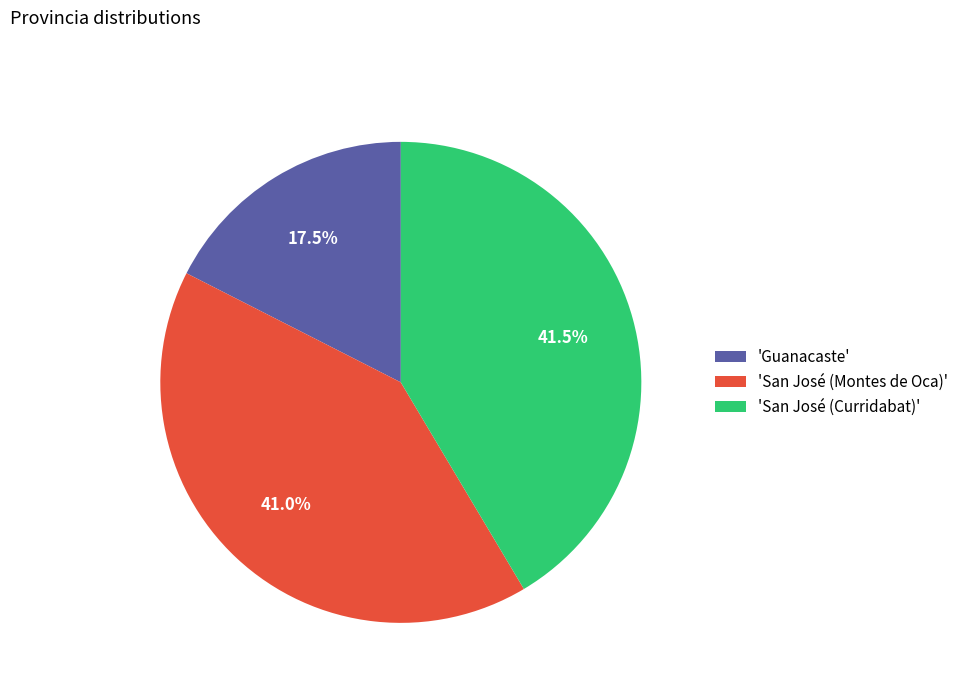

Which category has the smallest portion of the pie?

'Guanacaste'